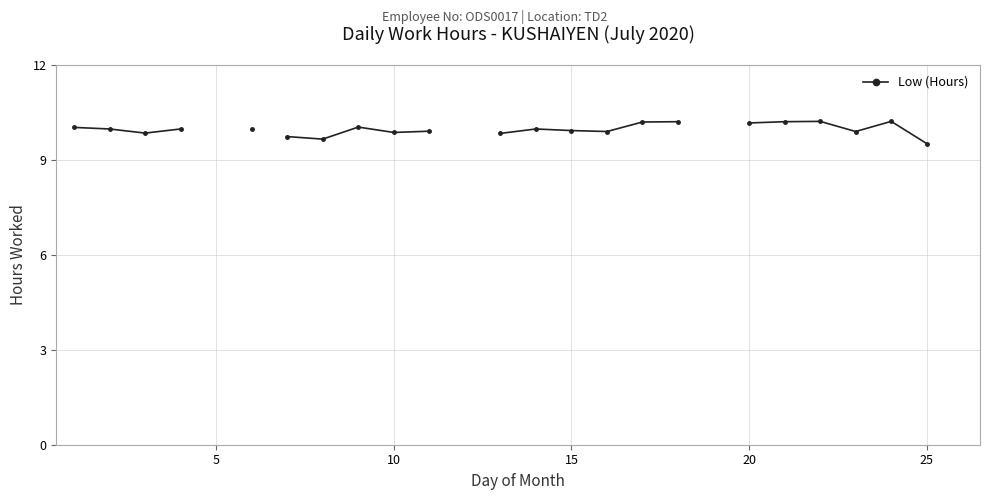

The chart shows a value of 5.8 at 15. True or false?

False